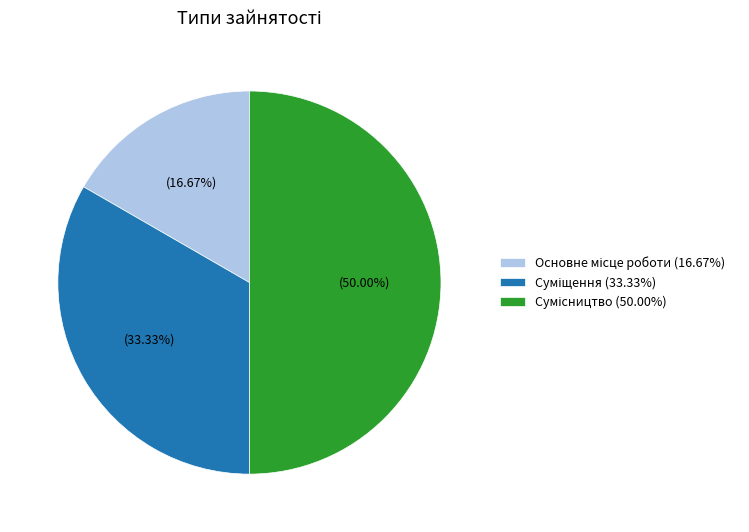

To the nearest percent, what is the combined percentage of Суміщення and Сумісництво?

83%